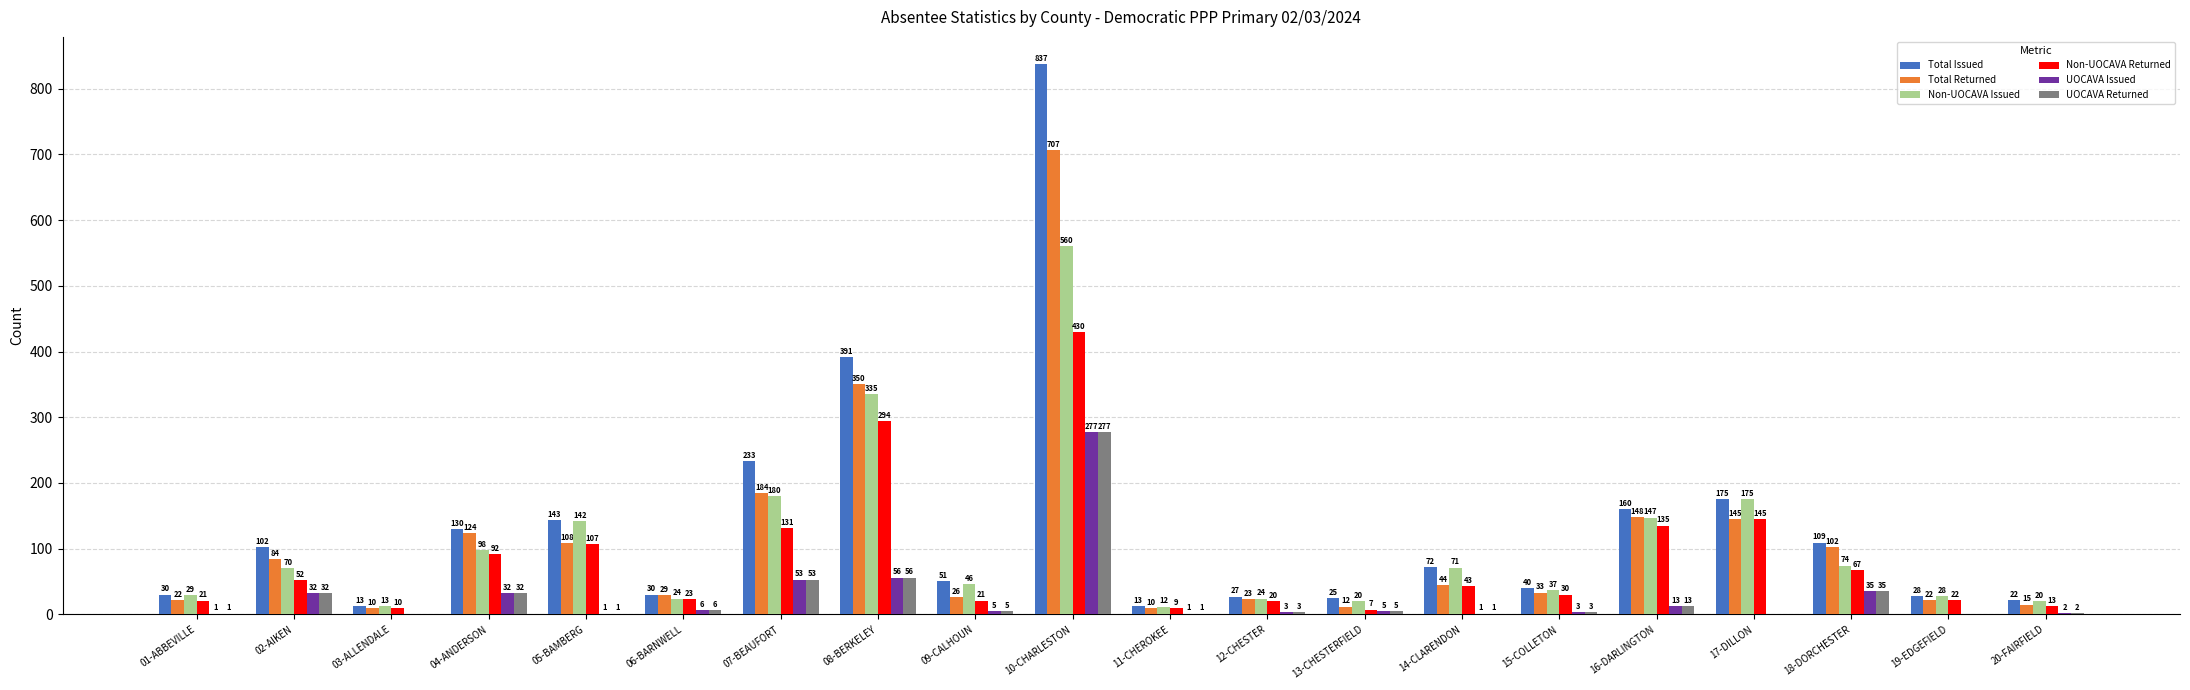

True or false: Non-UOCAVA Returned has a value of 135 at 16-DARLINGTON.

True